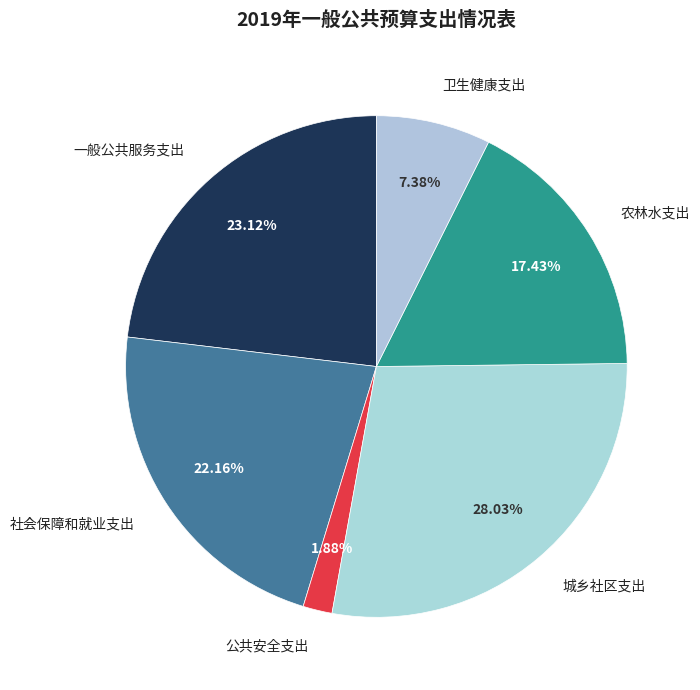

What percentage is the 城乡社区支出 slice, to the nearest percent?

28%